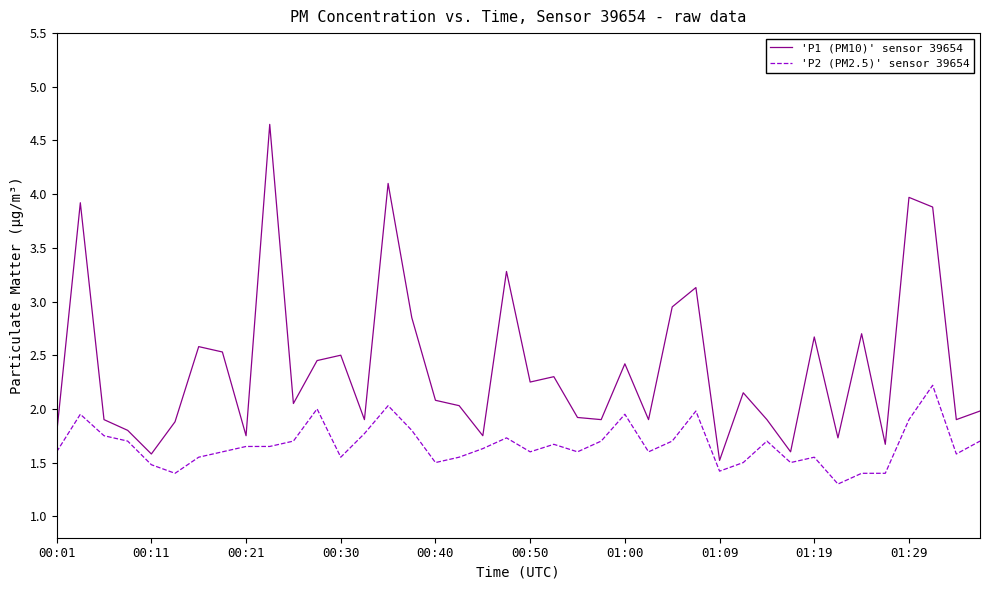

What is the difference between the maximum and minimum values in the 'P2 (PM2.5)' sensor 39654 series?

0.9